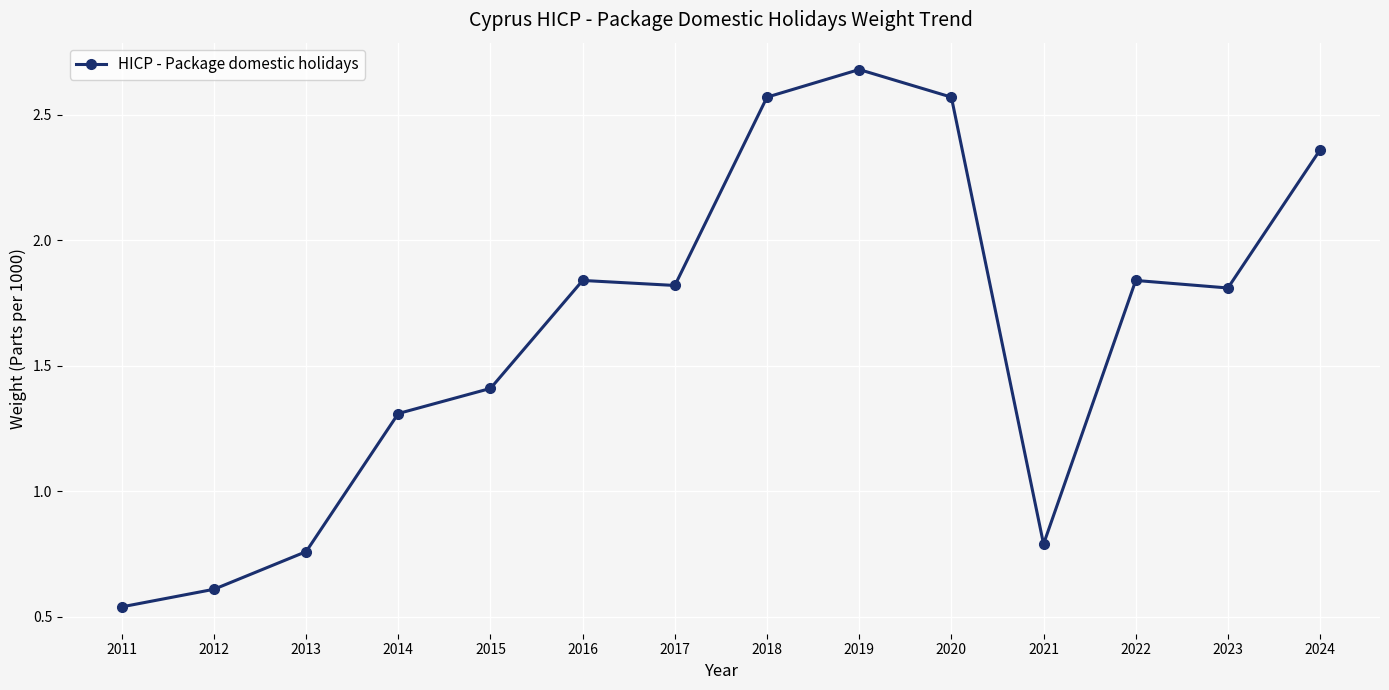

What is the greatest value displayed?

2.7